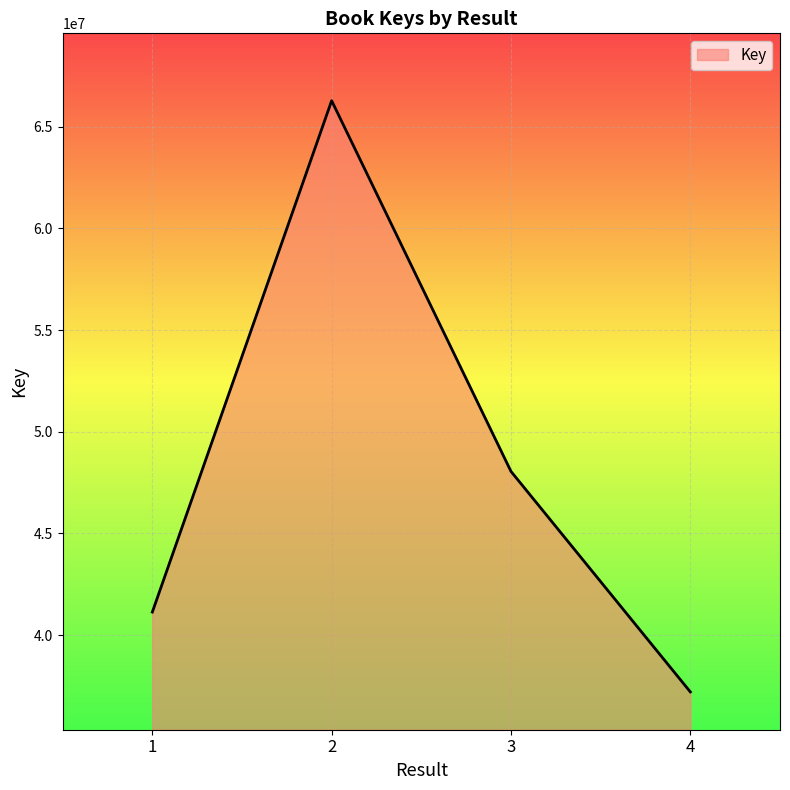

How many interior local peaks (higher than both neighbors) does the data have?

1